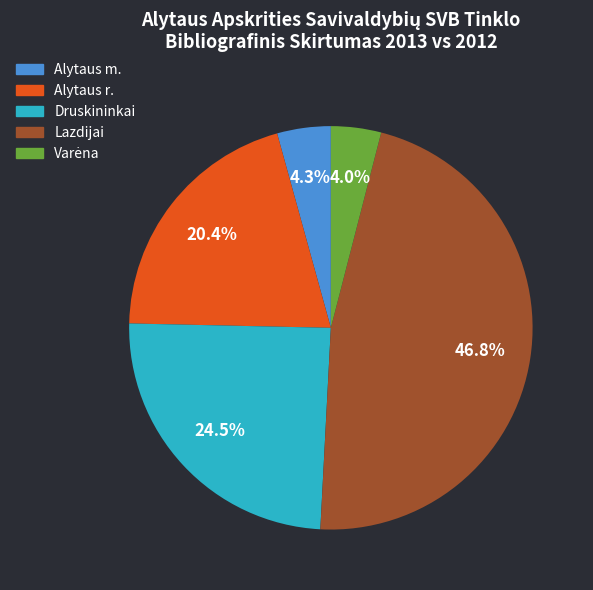

What percentage do Lazdijai and Alytaus r. together represent?

67.2%